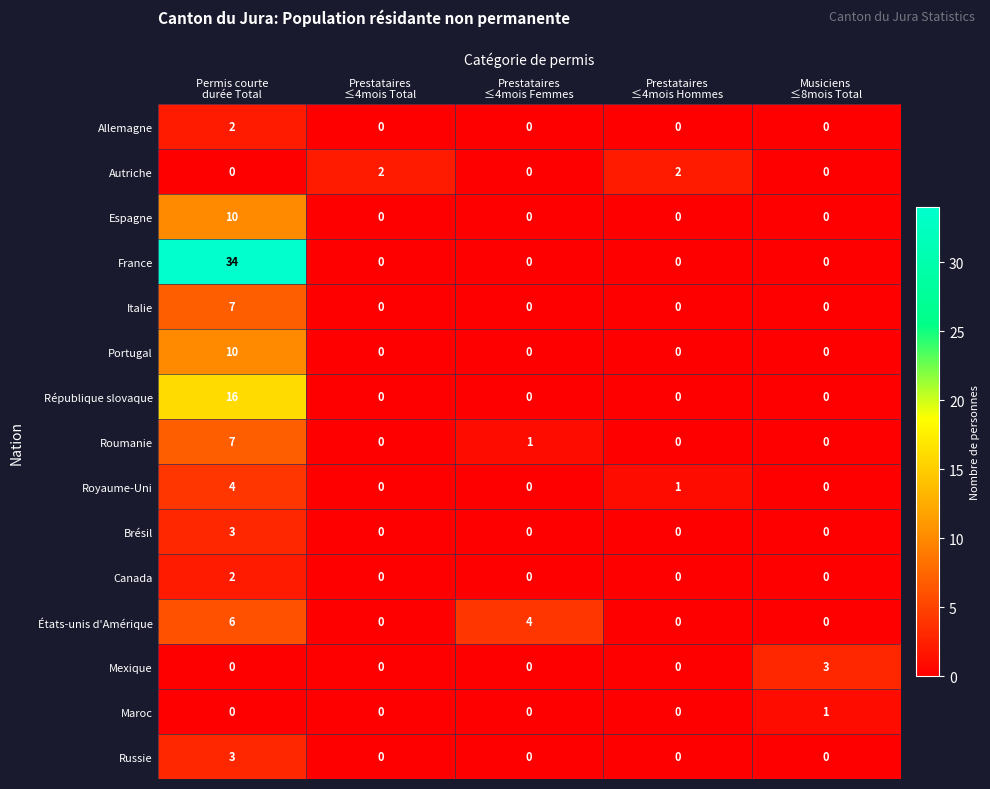

Count the Maroc values in the range 0 to 1.

5